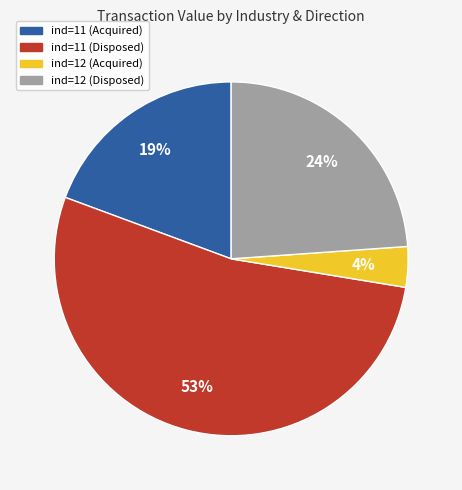

Is there a majority slice in this chart?

Yes